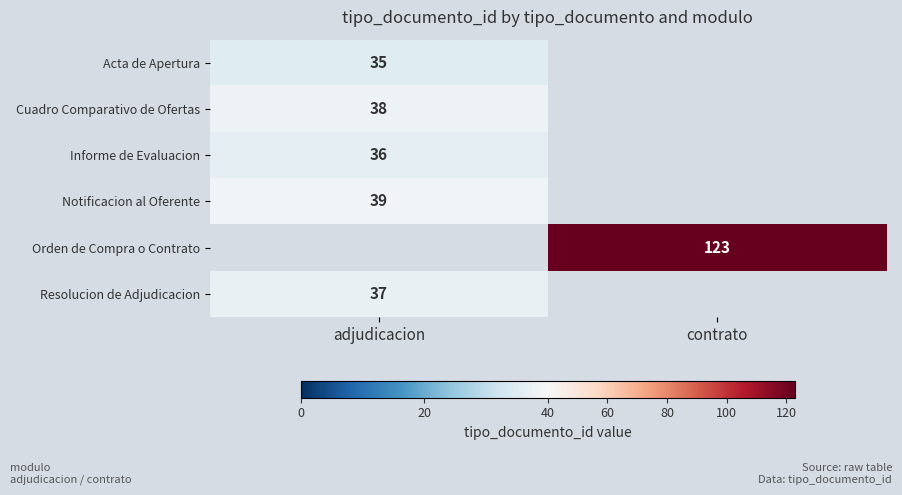

At how many categories does at least one series exceed 79?

1